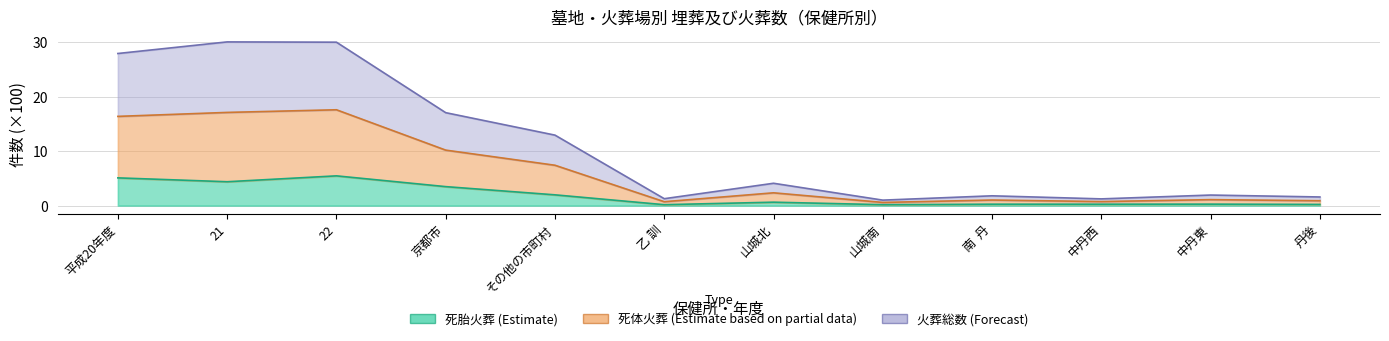

Is the value of 死胎火葬 at 山城北 greater than the value of 死体火葬 at 山城南?

Yes